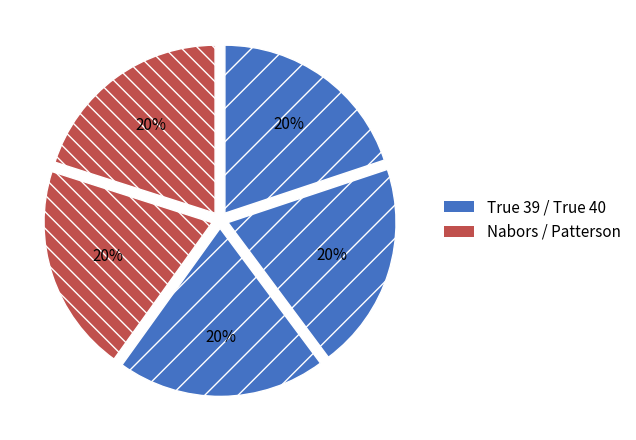

Count the number of slices in the pie.

5